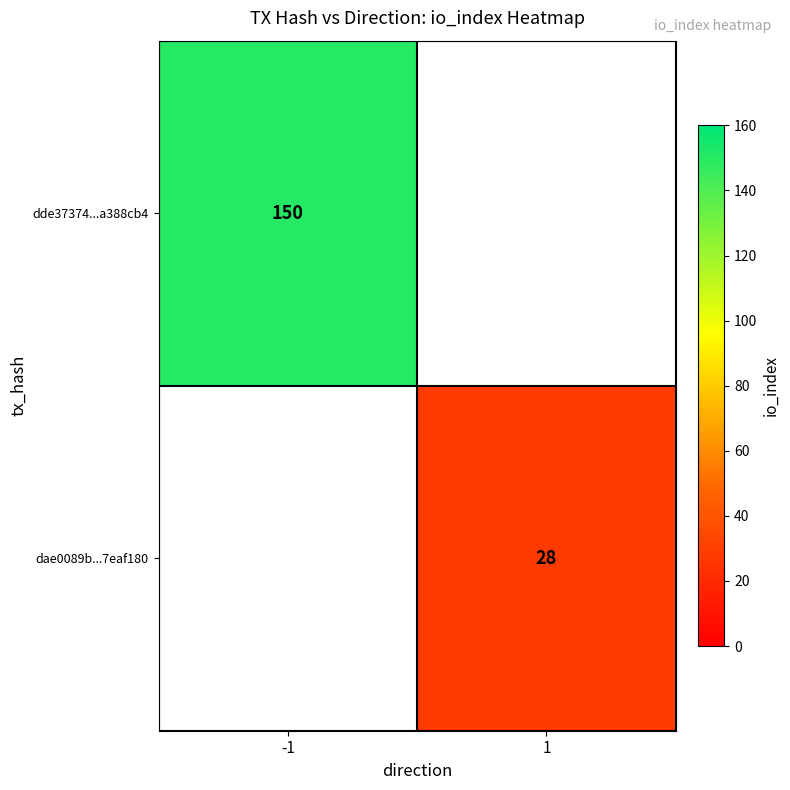

The value of dae0089b...7eaf180 at 1 is 45.2. True or false?

False